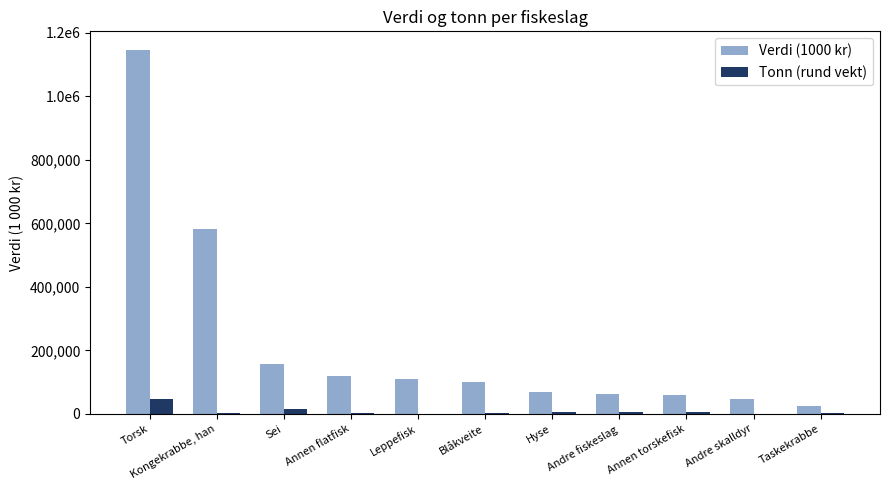

Which series has the widest spread of values?

Verdi (1000 kr)